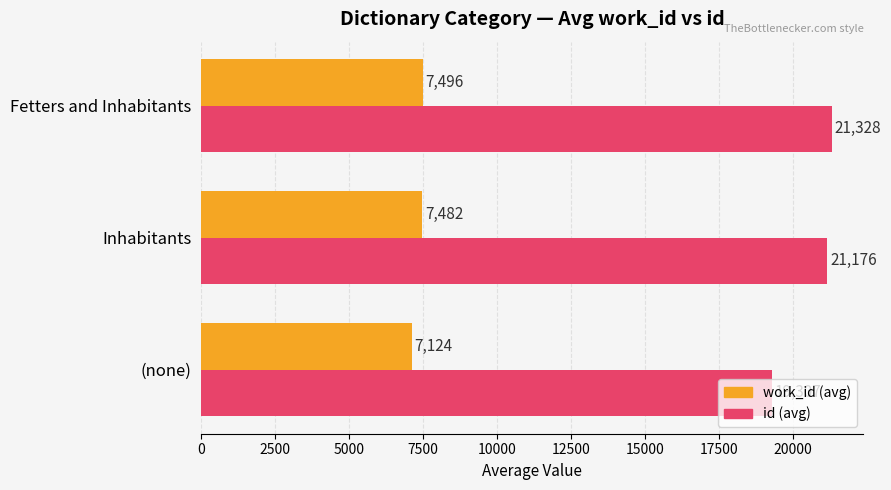

What is the average value of the work_id (avg) series?

7367.5